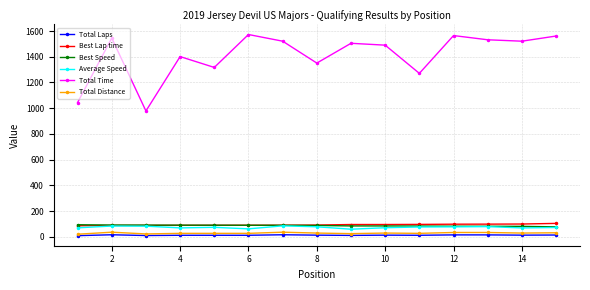

Count the number of data series in this chart.

6